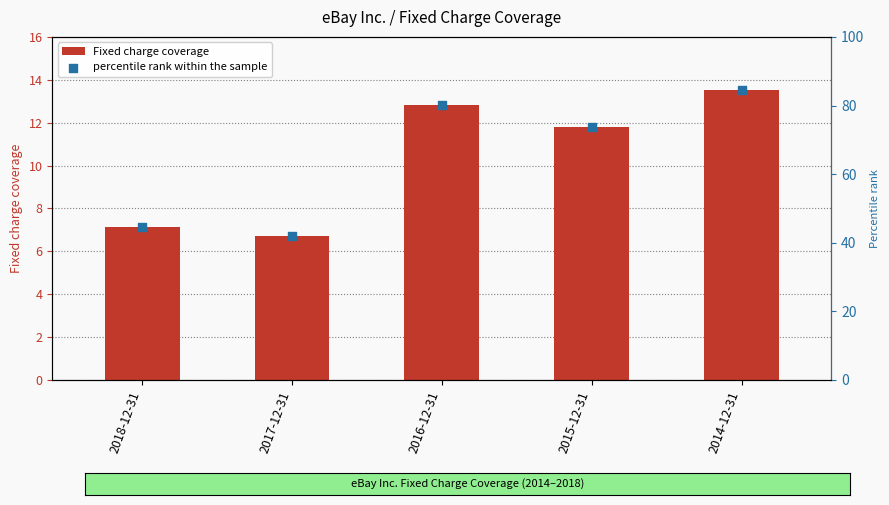

Which series has the largest total across all categories?

percentile rank within the sample